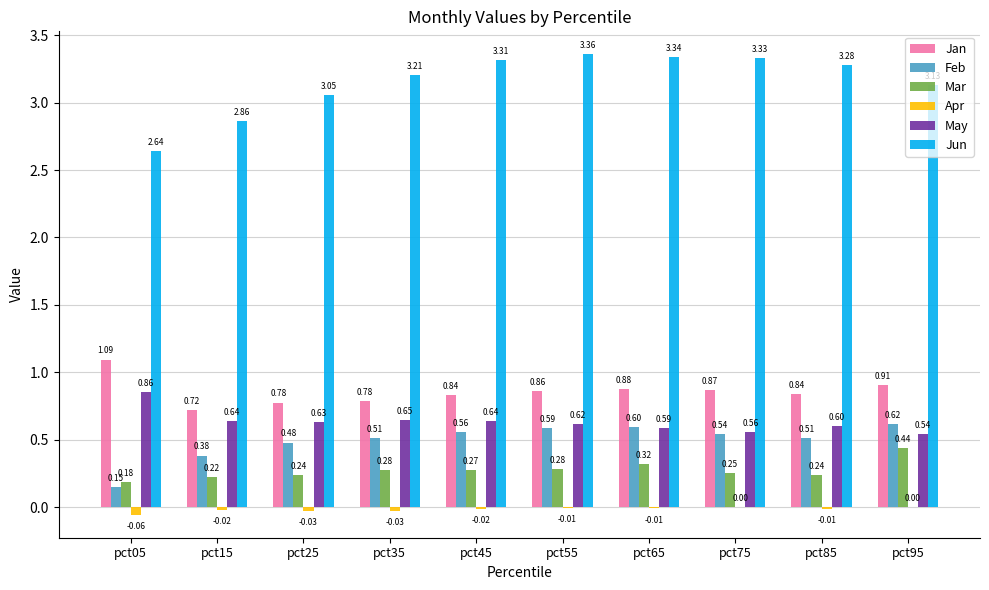

What is the sum of all Feb values?

4.9